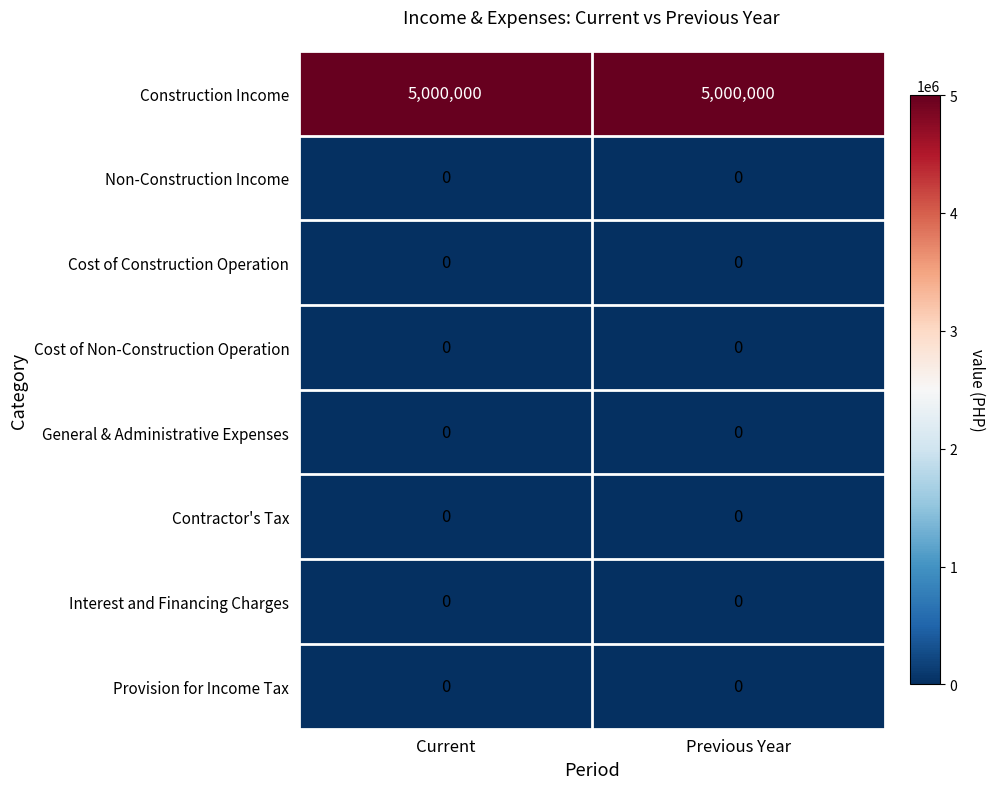

Which series has the largest total across all categories?

Construction Income